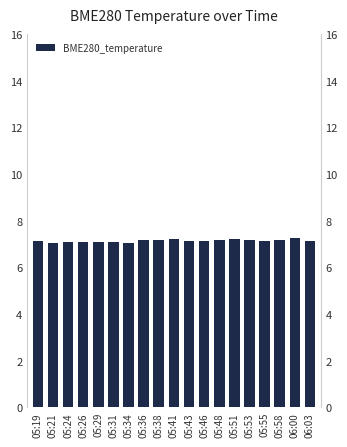

Rank the categories by value from highest to lowest.

06:00, 05:41, 05:51, 05:53, 05:38, 05:58, 05:48, 05:36, 05:46, 05:55, 06:03, 05:19, 05:43, 05:24, 05:26, 05:31, 05:29, 05:34, 05:21